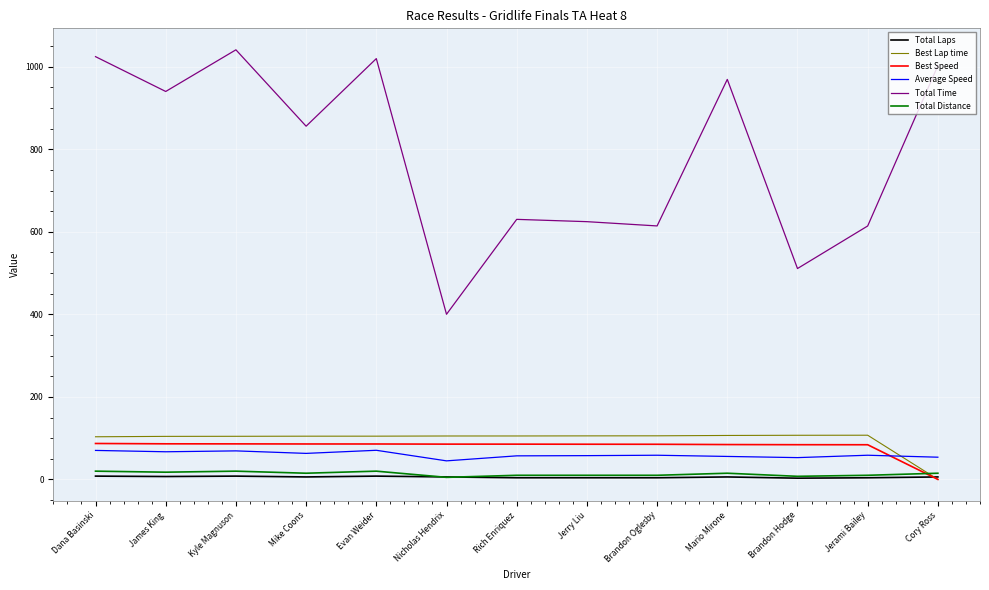

Is the value of Average Speed at Mario Mirone greater than the value of Total Laps at James King?

Yes